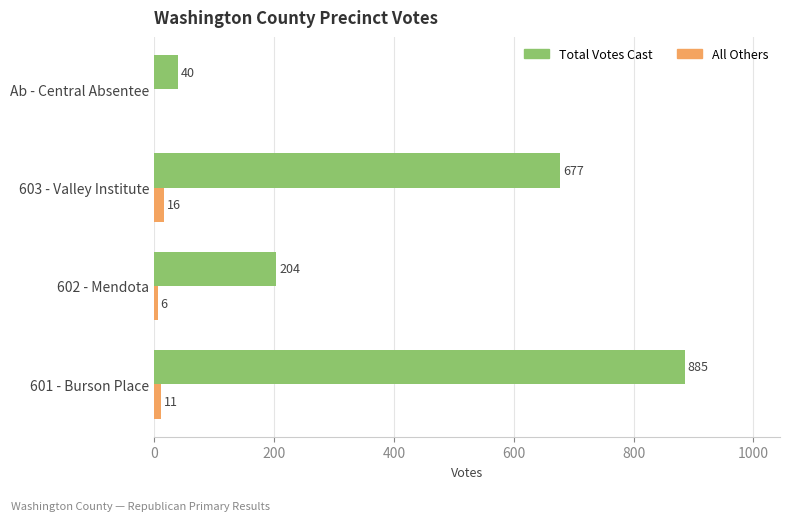

Which series has the widest spread of values?

Total Votes Cast